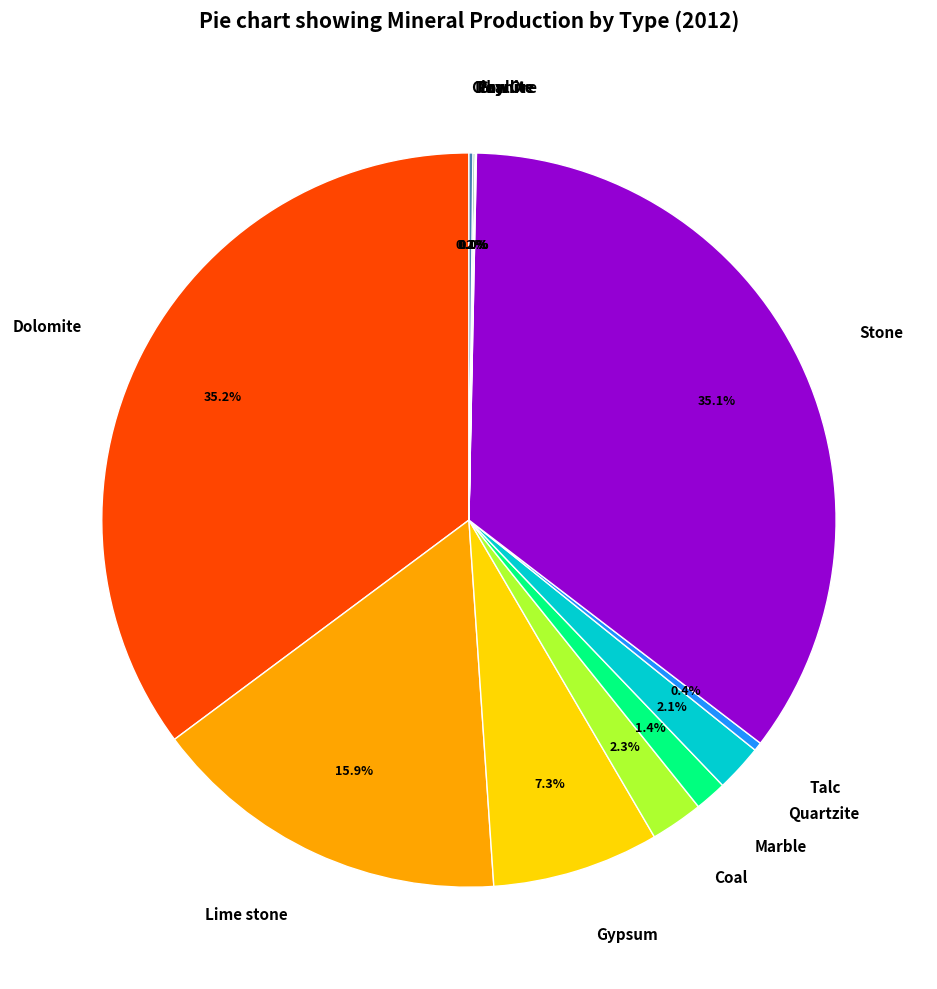

Is Dolomite the majority of the pie?

No